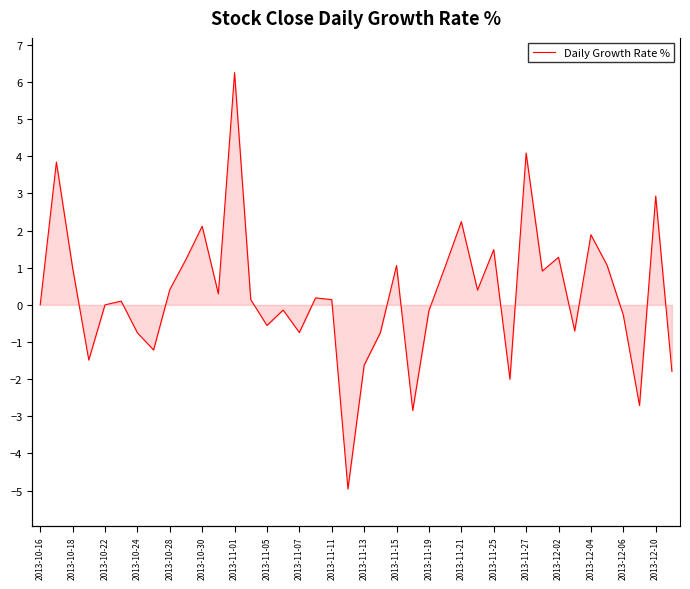

Reading left to right, what are all the values shown in this chart?

0.0	3.8	1.0	-1.5	0.0	0.1	-0.8	-1.2	0.4	1.2	2.1	0.3	6.2	0.1	-0.6	-0.1	-0.7	0.2	0.1	-5.0	-1.6	-0.7	1.1	-2.8	-0.2	1.0	2.2	0.4	1.5	-2.0	4.1	0.9	1.3	-0.7	1.9	1.1	-0.3	-2.7	2.9	-1.8